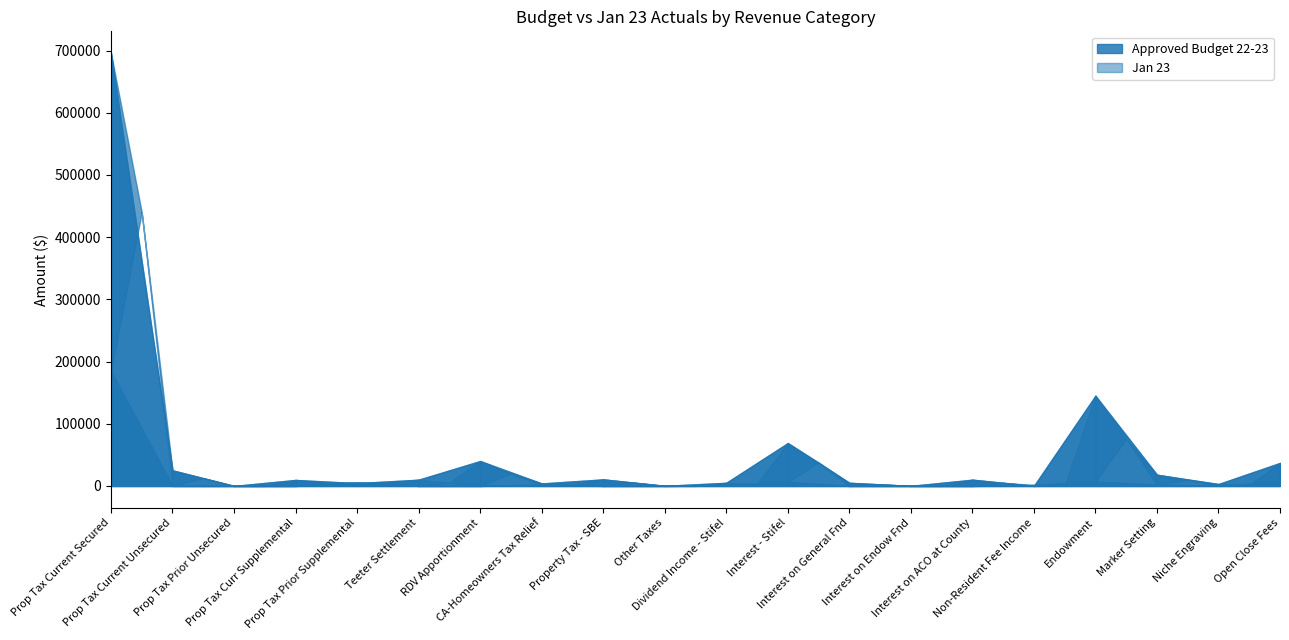

Does the chart have visible grid lines?

No